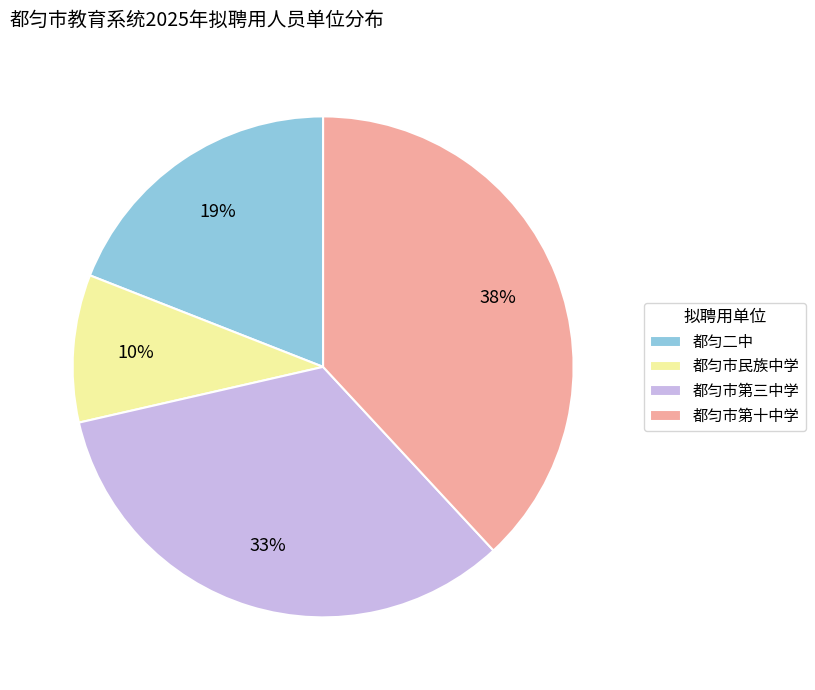

Is there any slice that represents more than half of the pie?

No